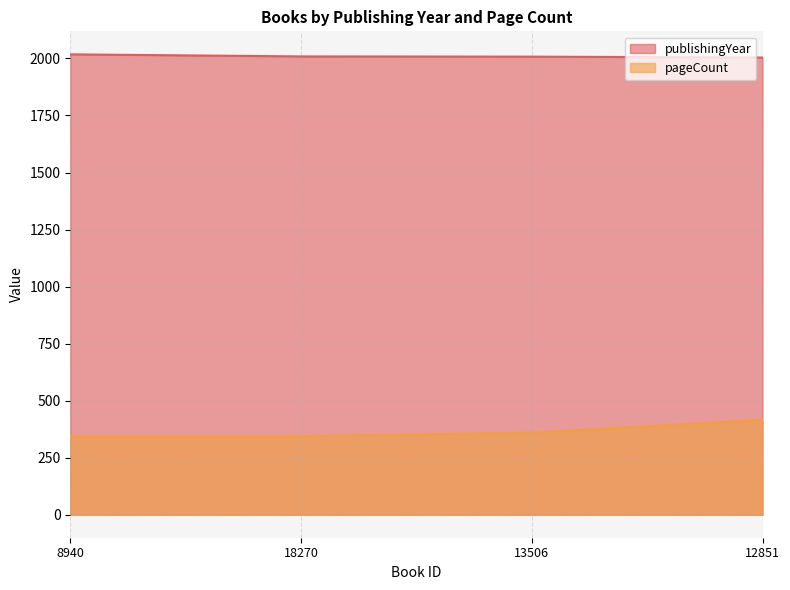

Is it true that pageCount equals 344 at 18270?

True